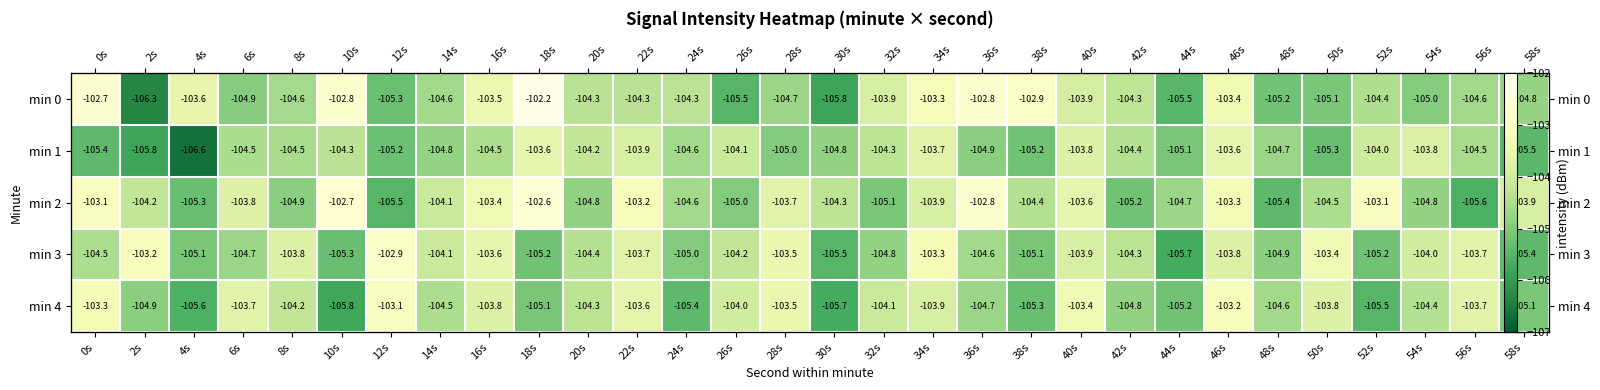

What is the difference between the maximum and second lowest values in the min 1 series?

2.2